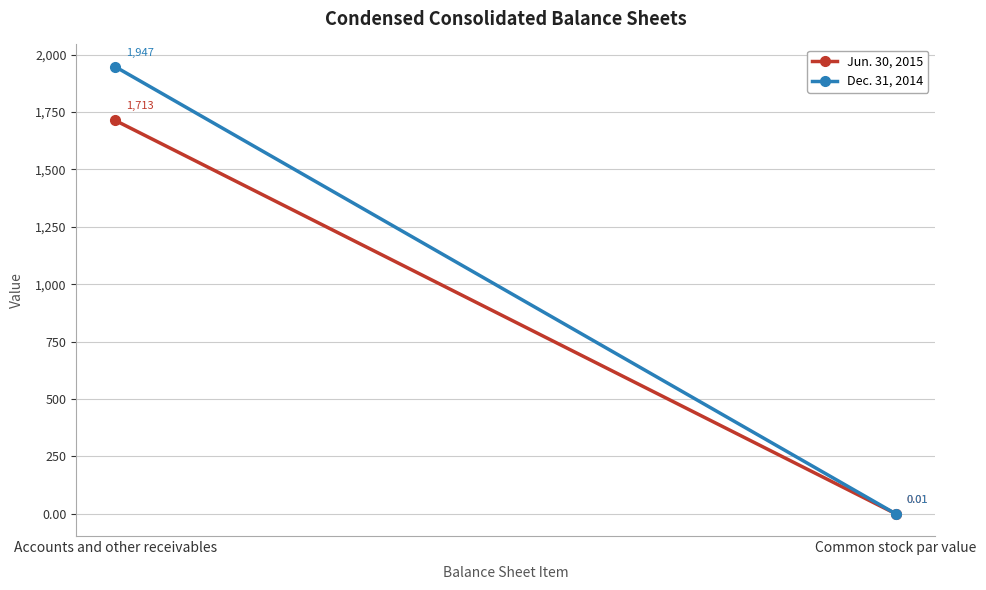

True or false: Dec. 31, 2014 has a value of 0.0 at Common stock par value.

True